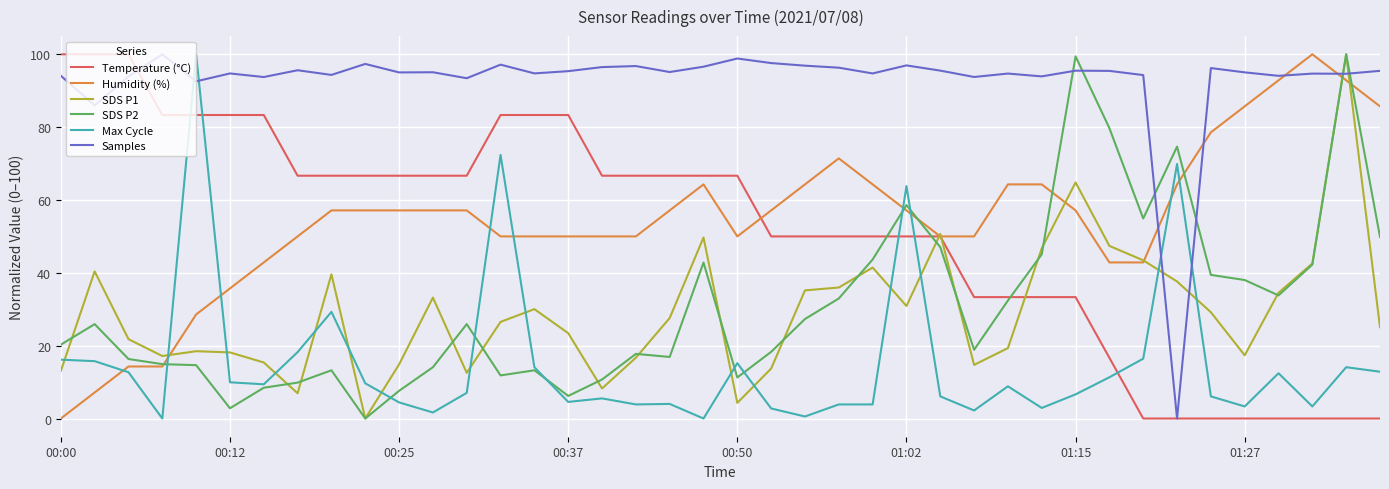

Which series has the largest total across all categories?

Samples